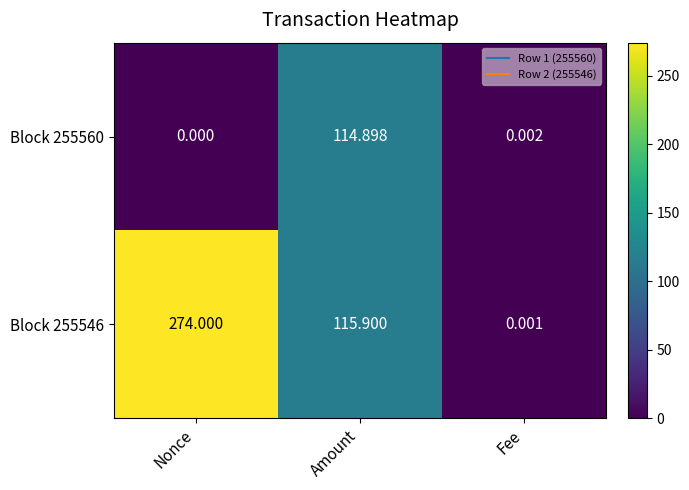

At which label is Block 255560 closest to 57?

Fee